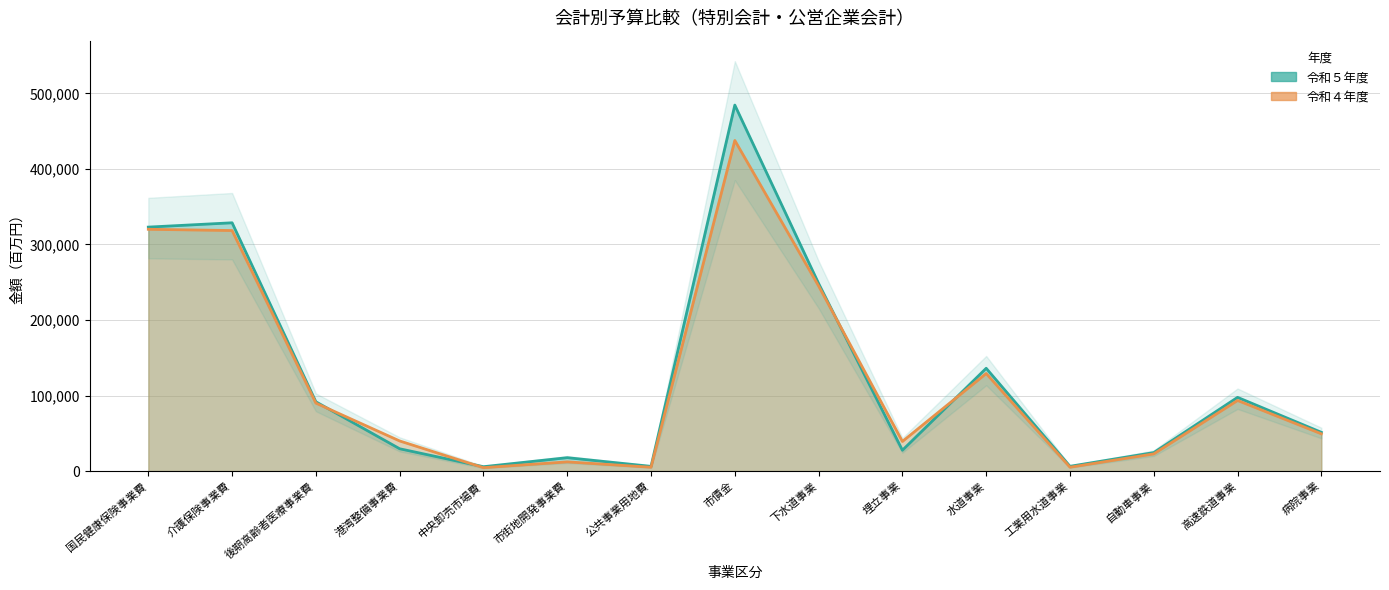

How many times do 令和４年度 and 令和５年度 cross each other?

4